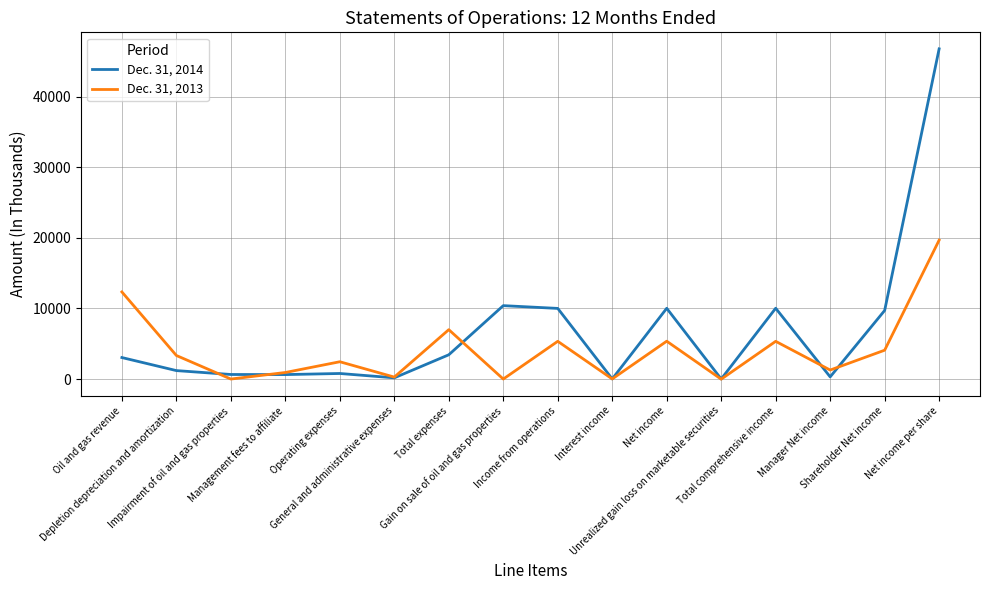

Which series has the widest spread of values?

Dec. 31, 2014